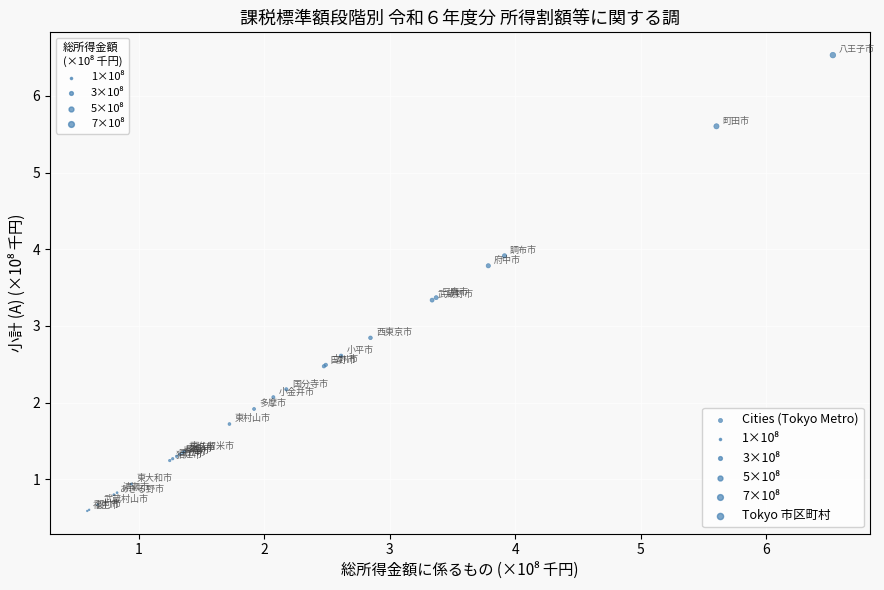

What Y value in the scatter plot is closest to 3?

2.8